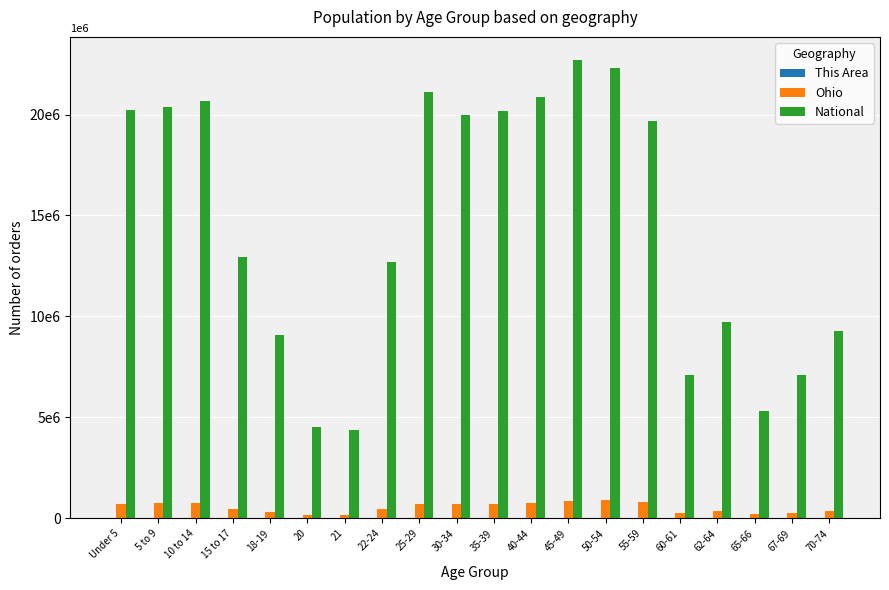

The value of Ohio at 18-19 is 336375. True or false?

True